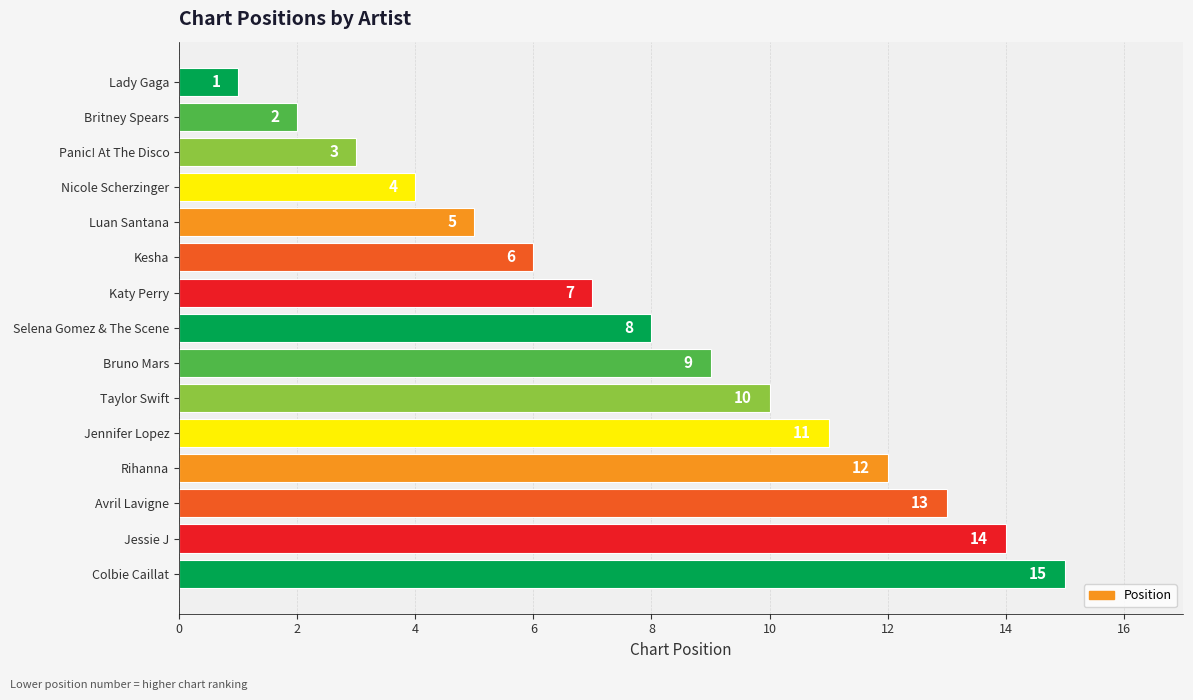

Does the chart contain any negative values?

No